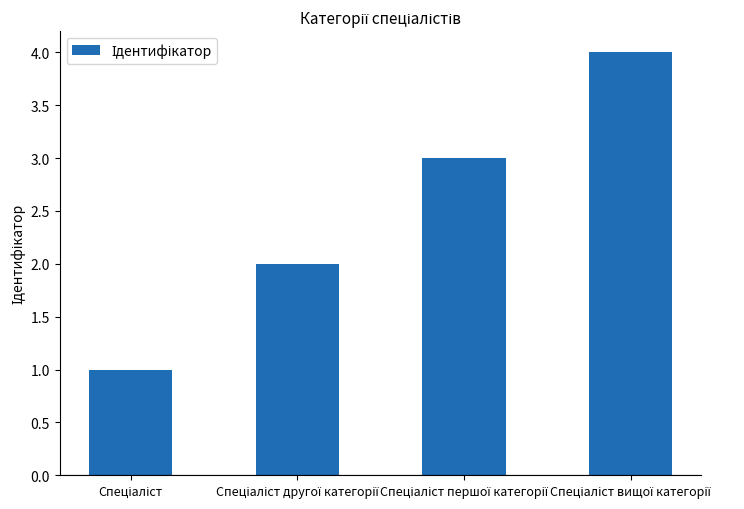

What is the value of the 4th bar from the left?

4